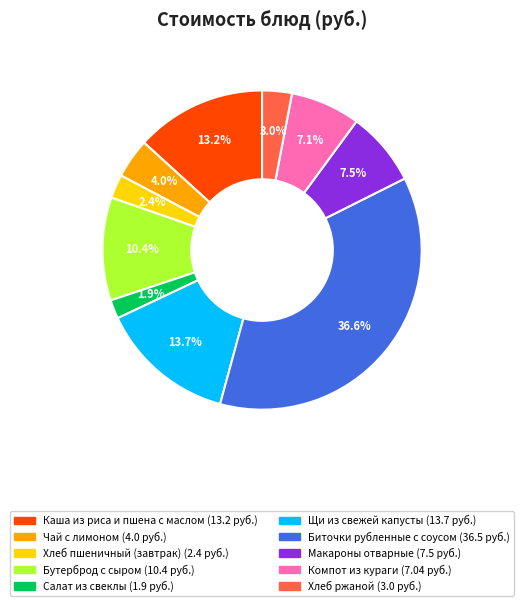

To the nearest percent, what portion does Салат из свеклы represent?

2%